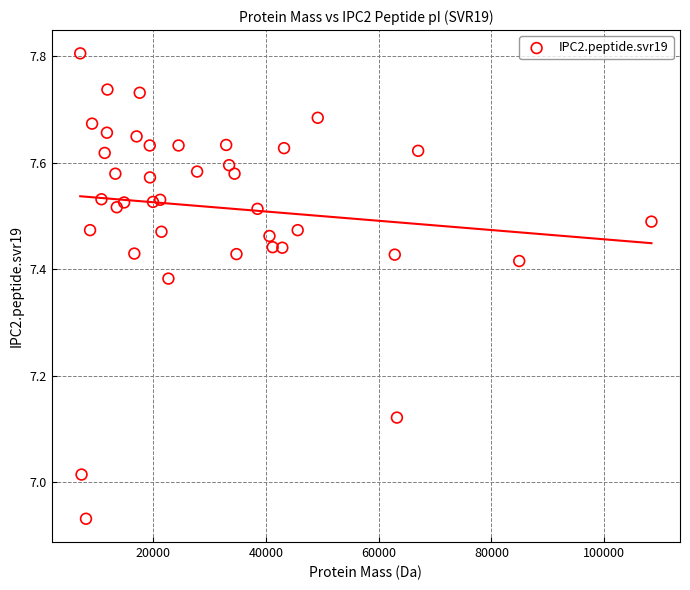

What is the range of Y values (max minus min)?

0.9